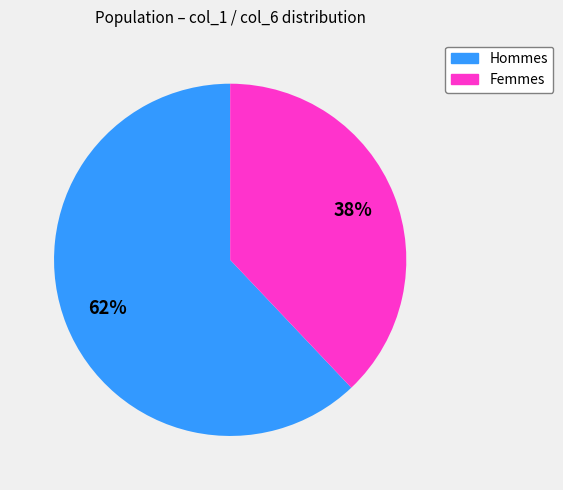

What is the ratio of the value at Femmes to the value at Hommes?

0.6